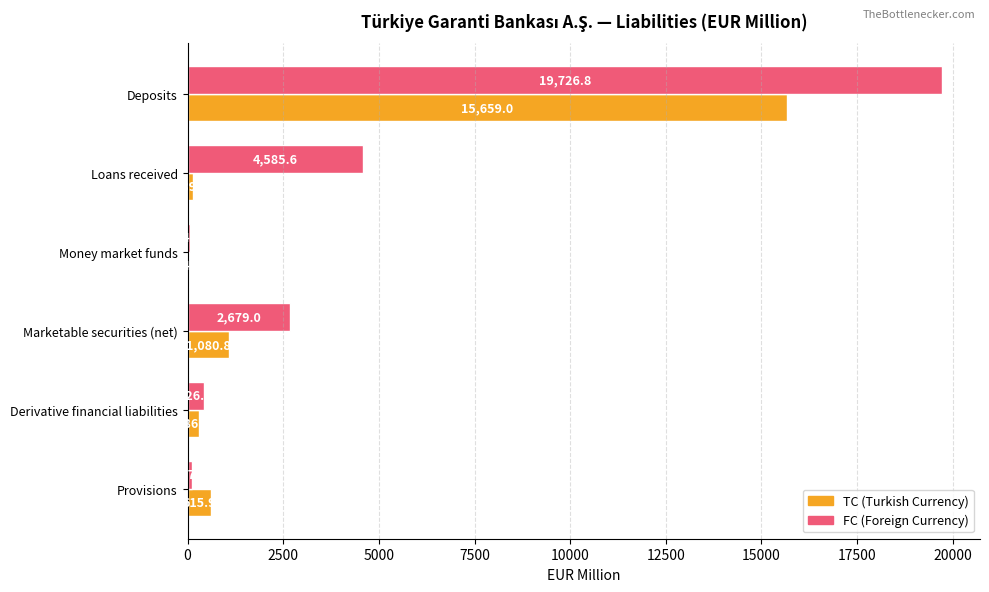

What is the greatest value displayed?

19726.8